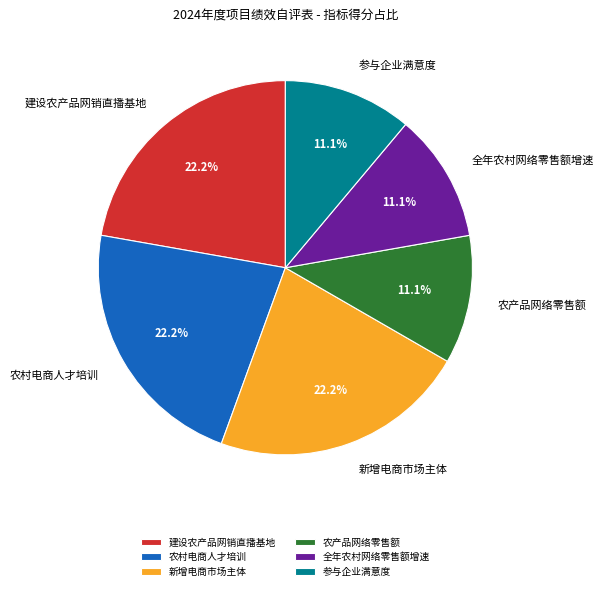

Which has a higher value, 农村电商人才培训 or 全年农村网络零售额增速?

农村电商人才培训